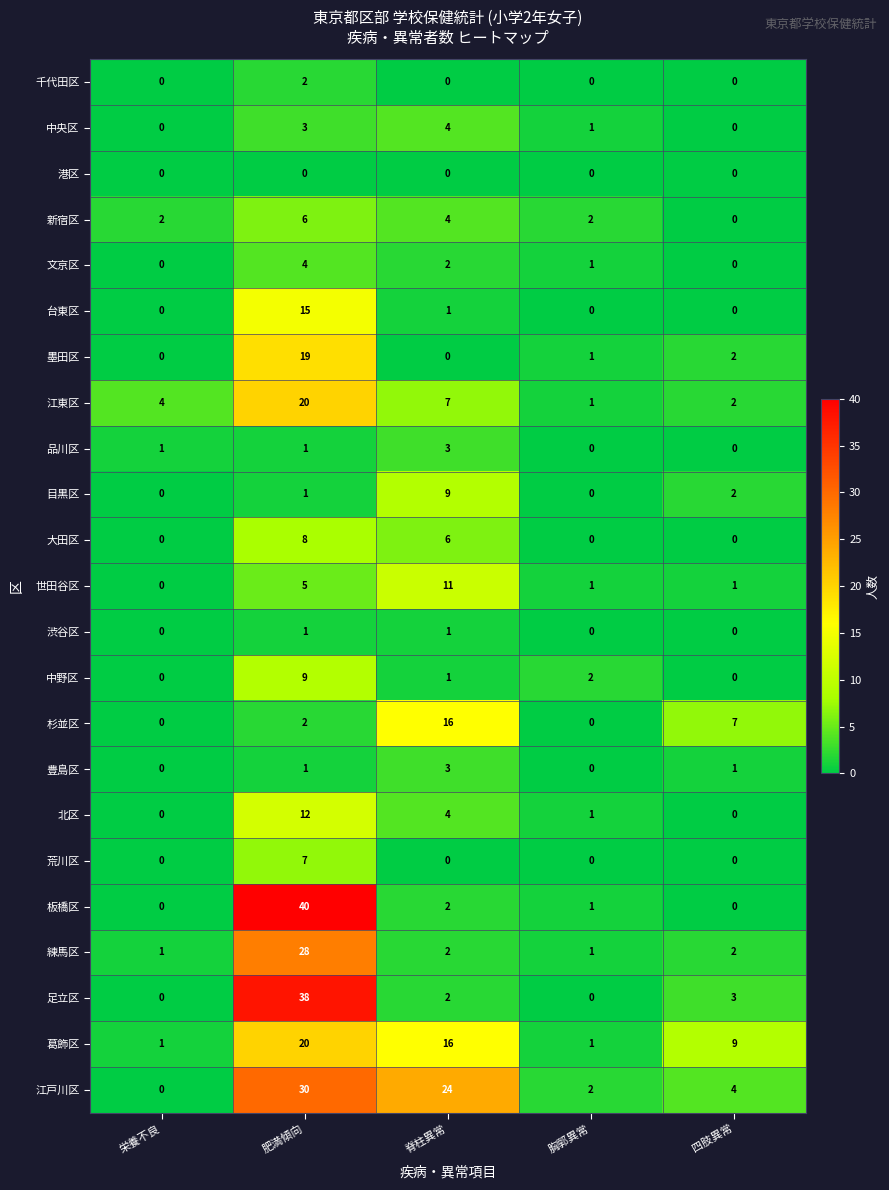

What is the sum of all 板橋区 values?

43